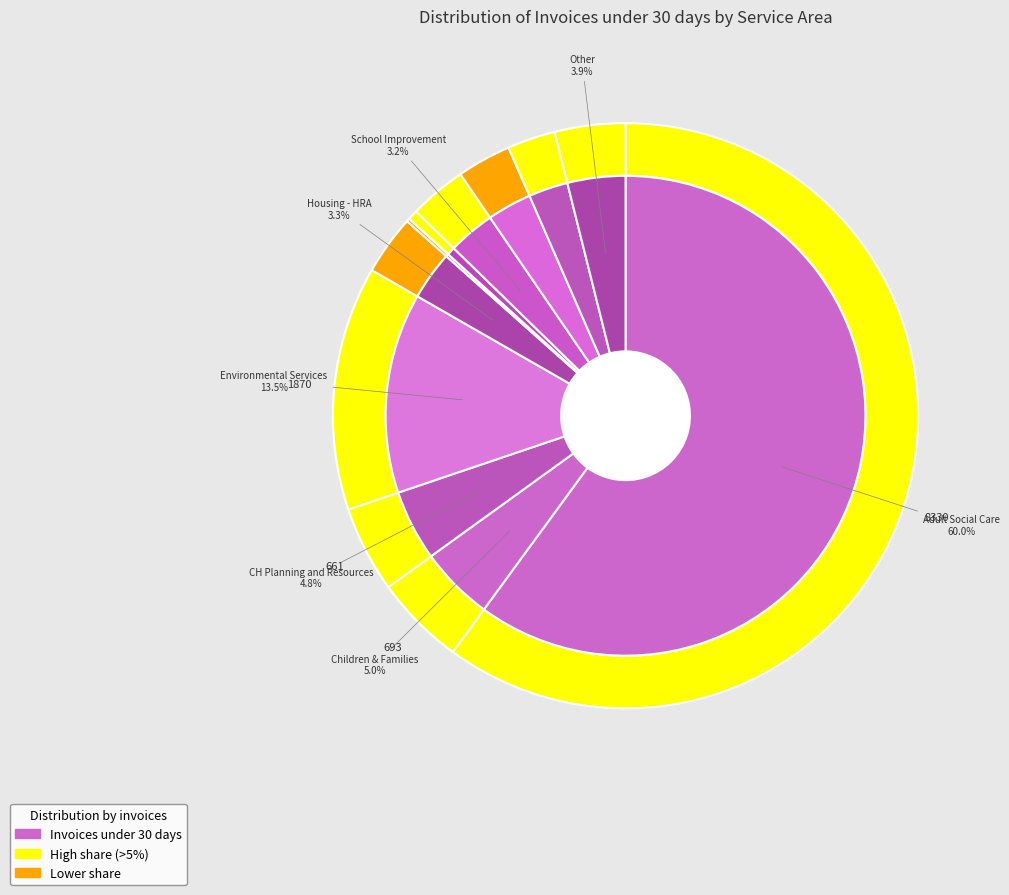

To the nearest percent, what percentage of the pie is Services to Young People?

3%